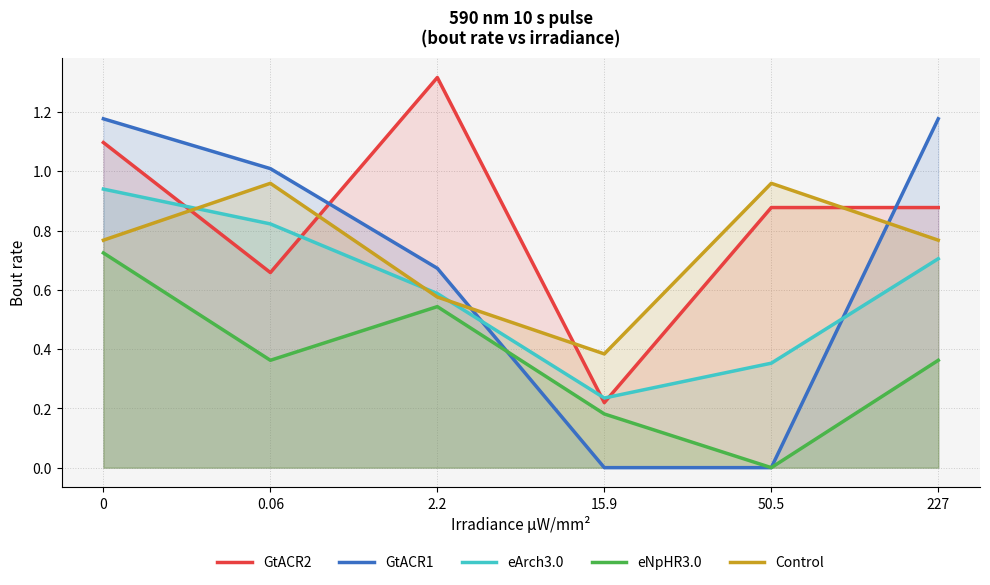

True or false: Control and eNpHR3.0 cross at least once.

False